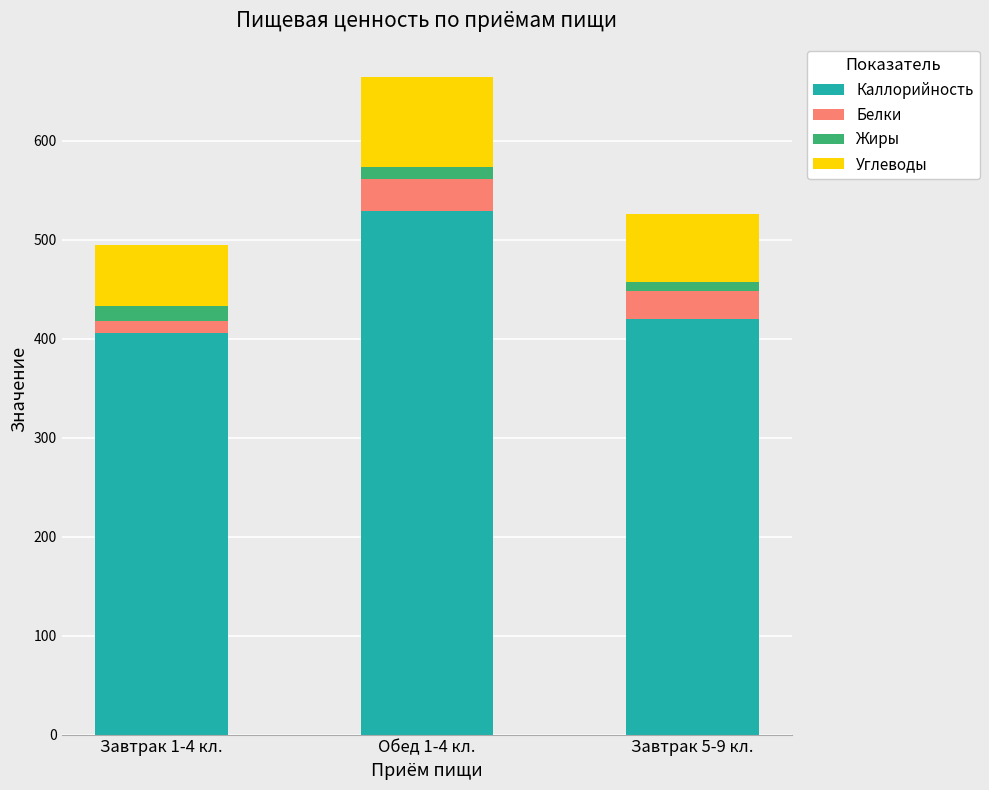

At which label does Каллорийность reach its peak?

Обед 1-4 кл.